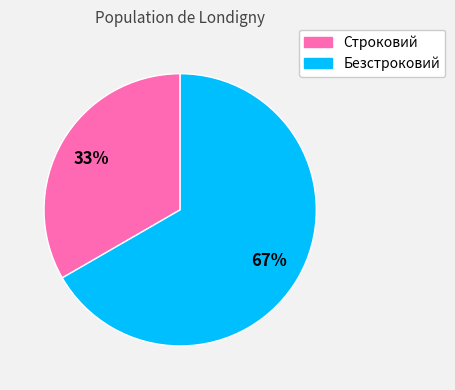

What is the smallest slice in the pie chart?

Строковий